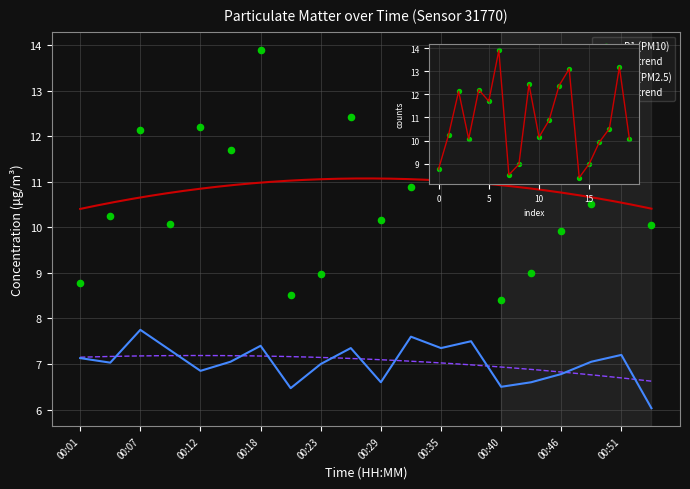

Is the value of P2 at 00:01 greater than the value of P1 at 00:01?

No